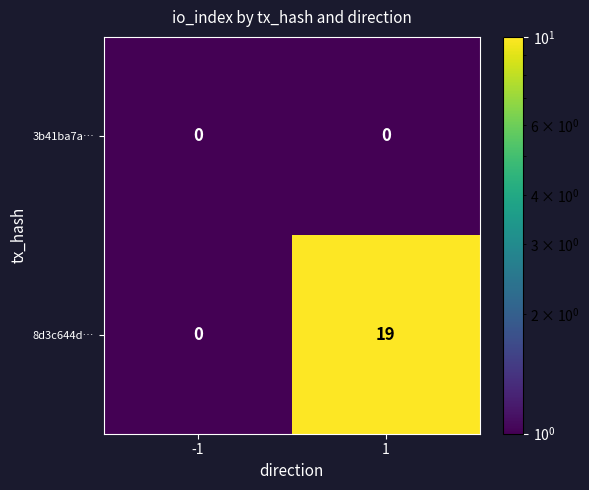

Reading left to right, extract all data points from this chart.

3b41ba7a…: -1=0	1=0
8d3c644d…: -1=0	1=19